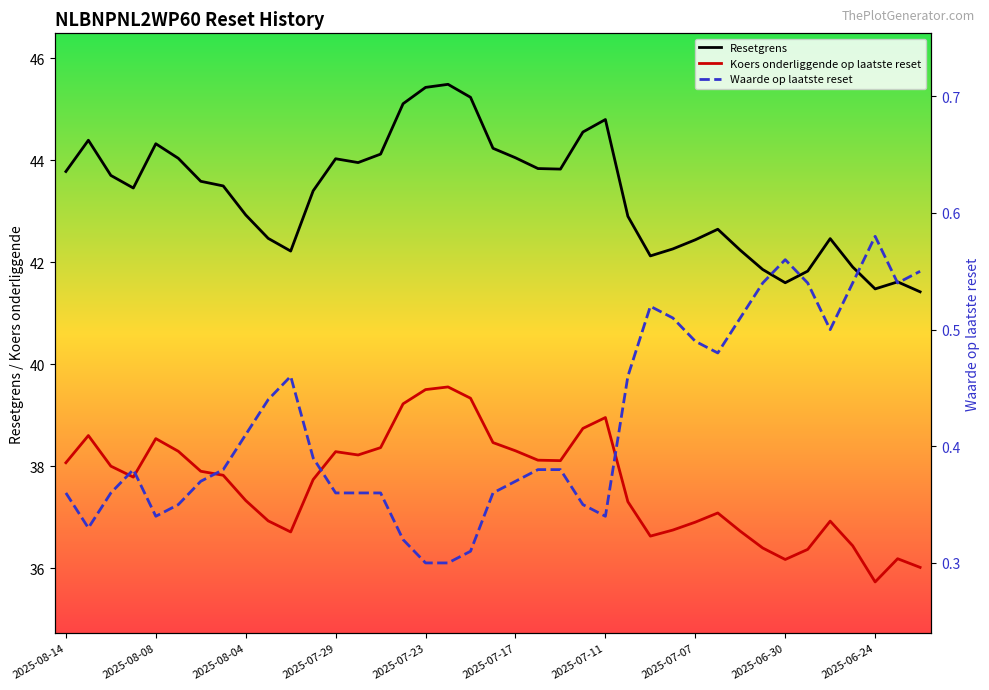

Read the Koers onderliggende op laatste reset value at 2025-08-08.

38.6